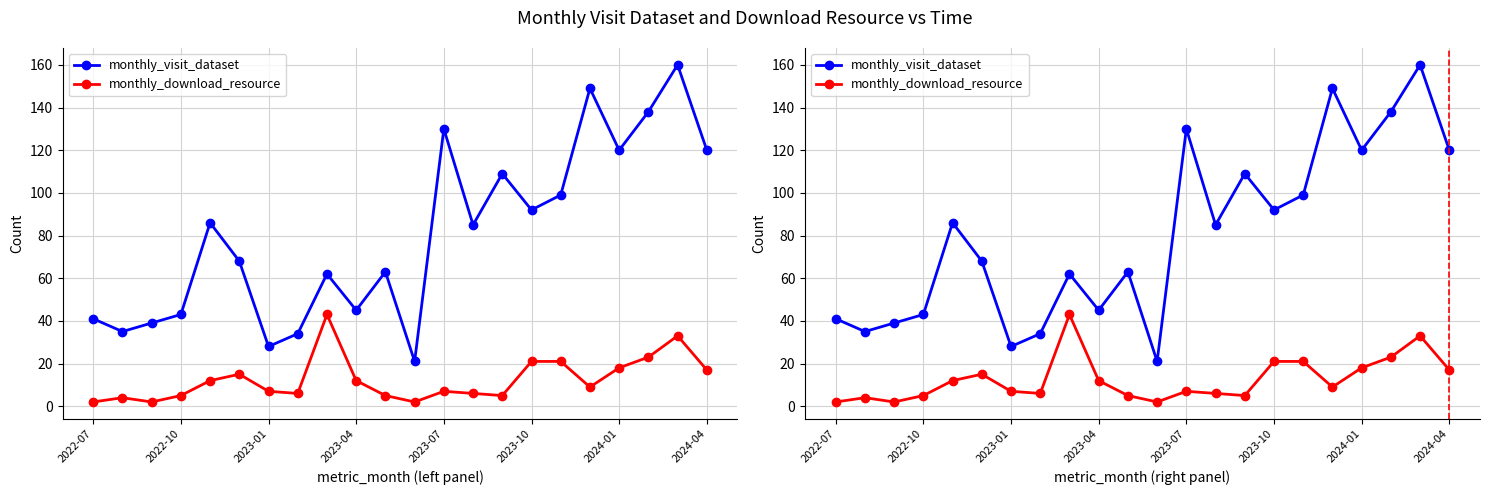

List the series in order of their overall mean, lowest first.

monthly_download_resource, monthly_visit_dataset